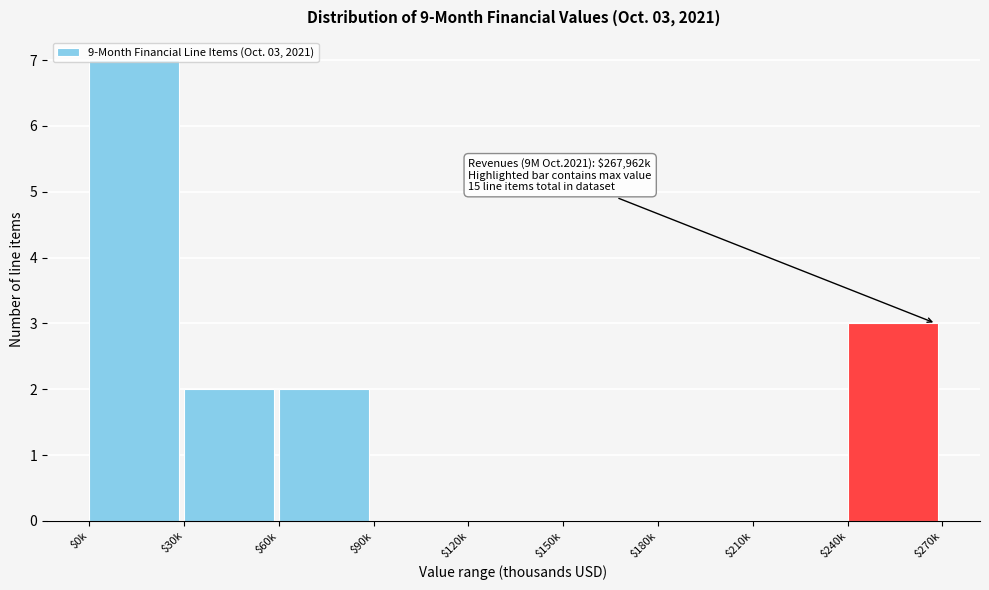

What is the sum of all values?

14